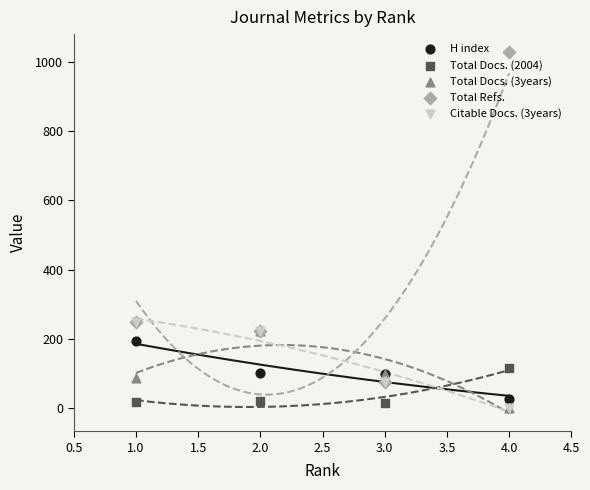

Which series has the largest total across all categories?

Total Refs.